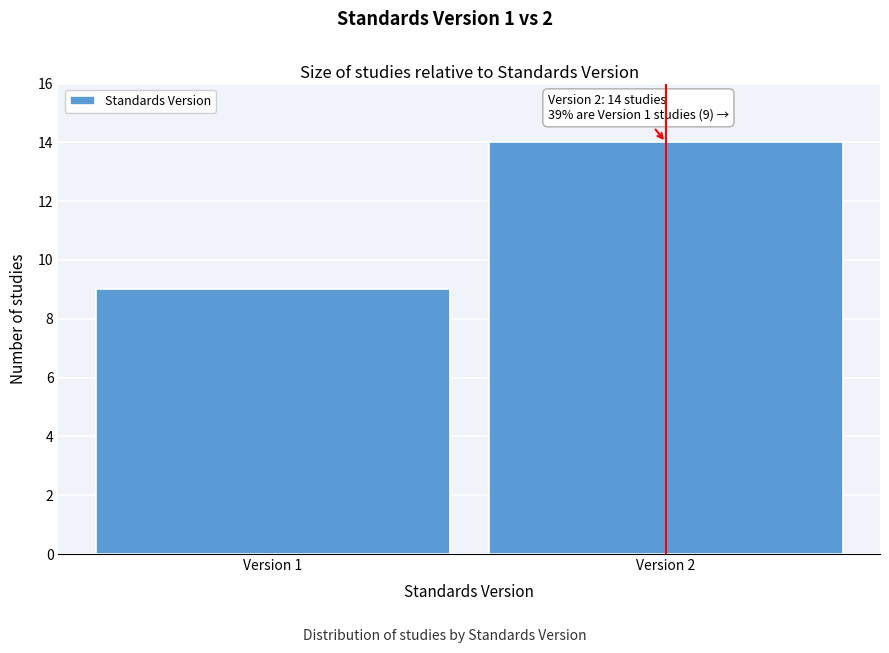

Reading left to right, transcribe all the data shown in this chart.

Version 1=9	Version 2=14